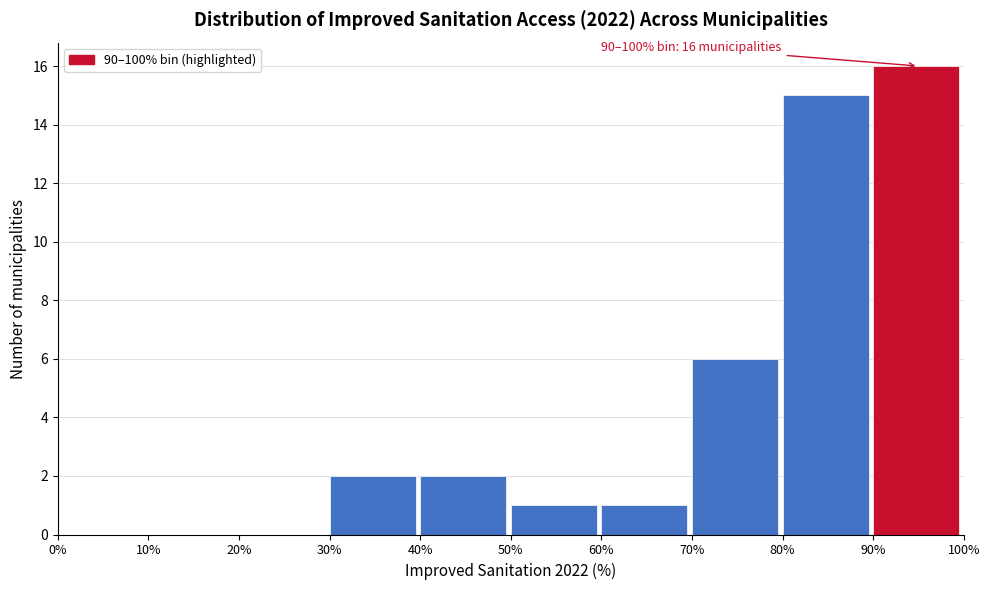

Which range on the x-axis has the tallest bar?

90% to 100%